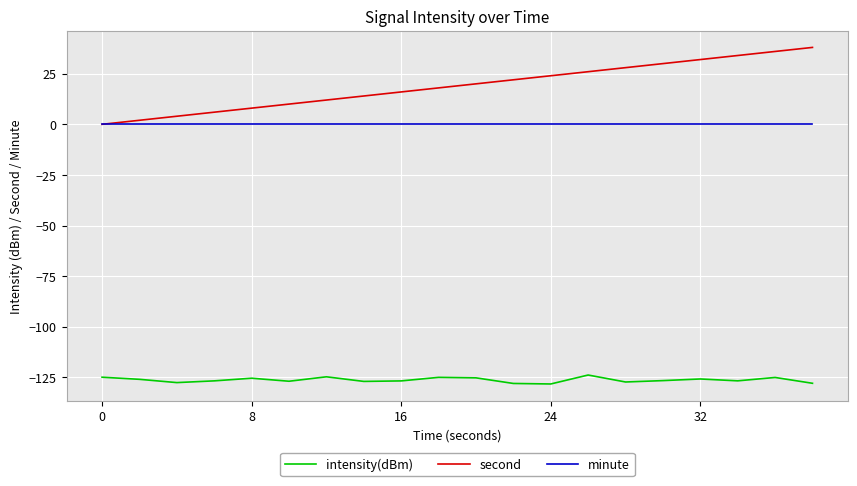

How many lines are shown in the chart?

3